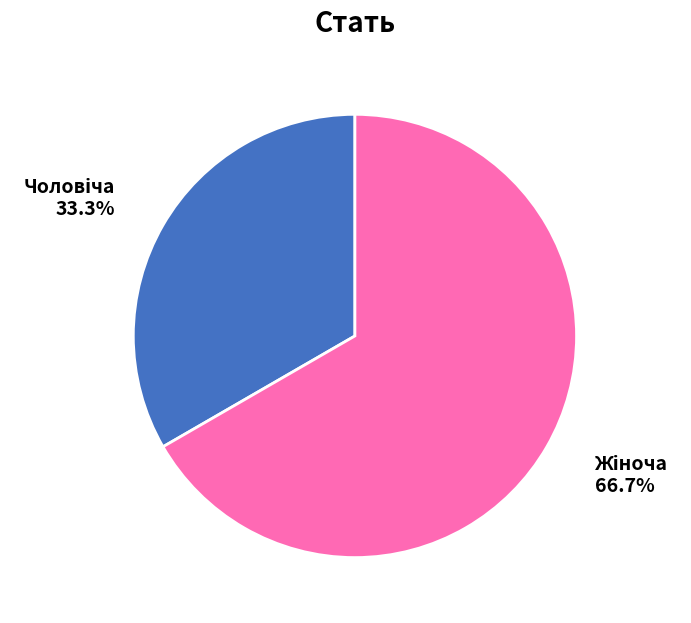

Is there a majority slice in this chart?

Yes